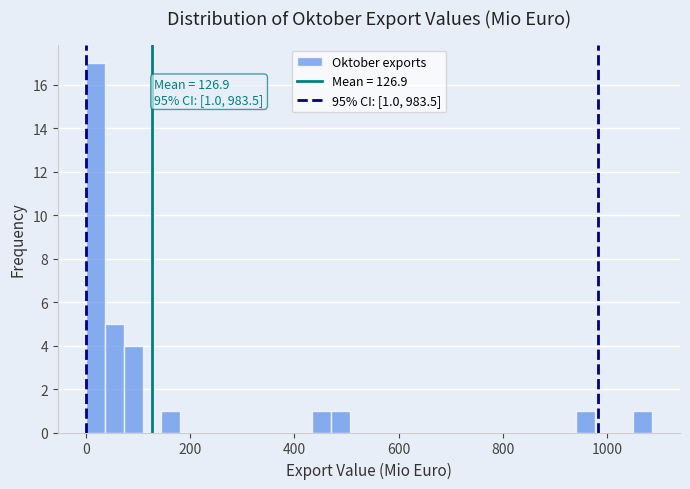

Read against the x-axis, roughly where is the centre of the tallest bar?

20